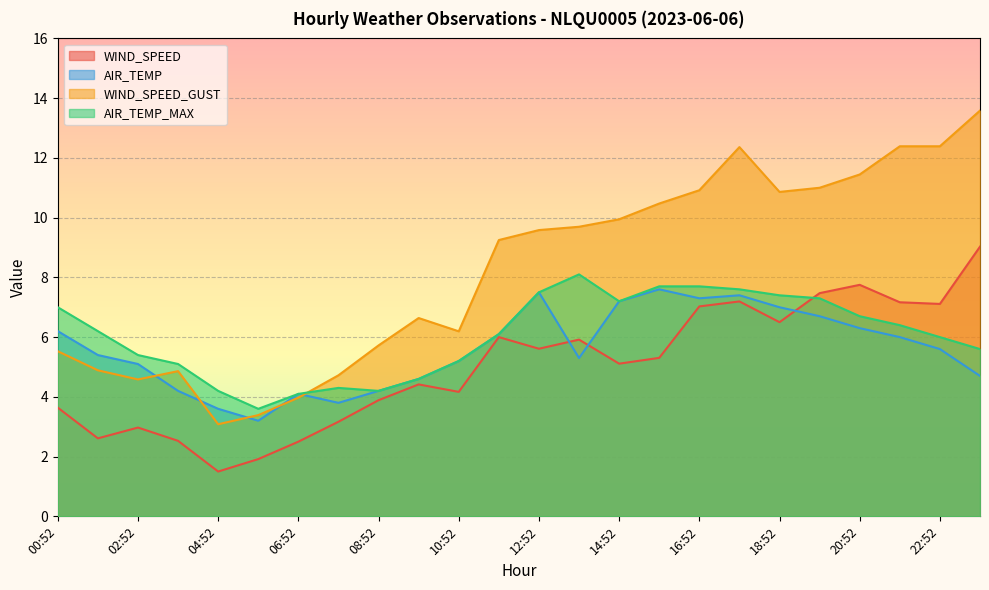

What is the difference between the maximum and minimum values in the AIR_TEMP_MAX series?

4.5